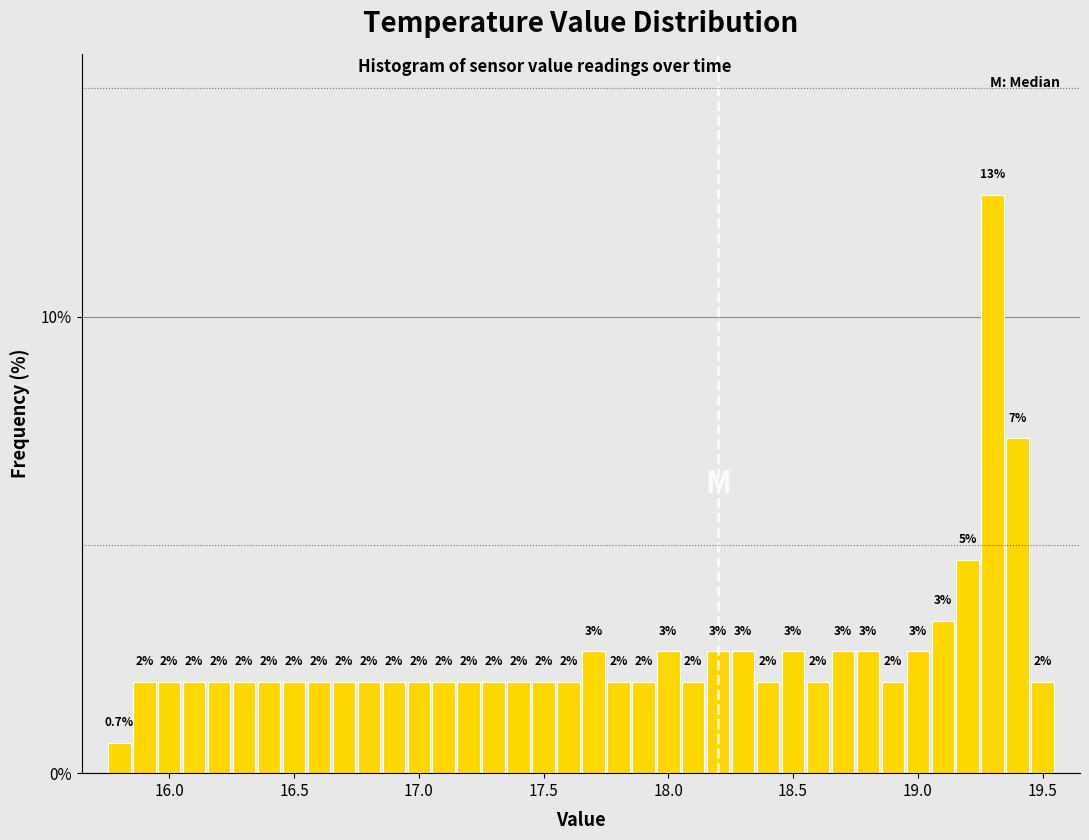

Read against the x-axis, roughly where is the centre of the tallest bar?

19.30